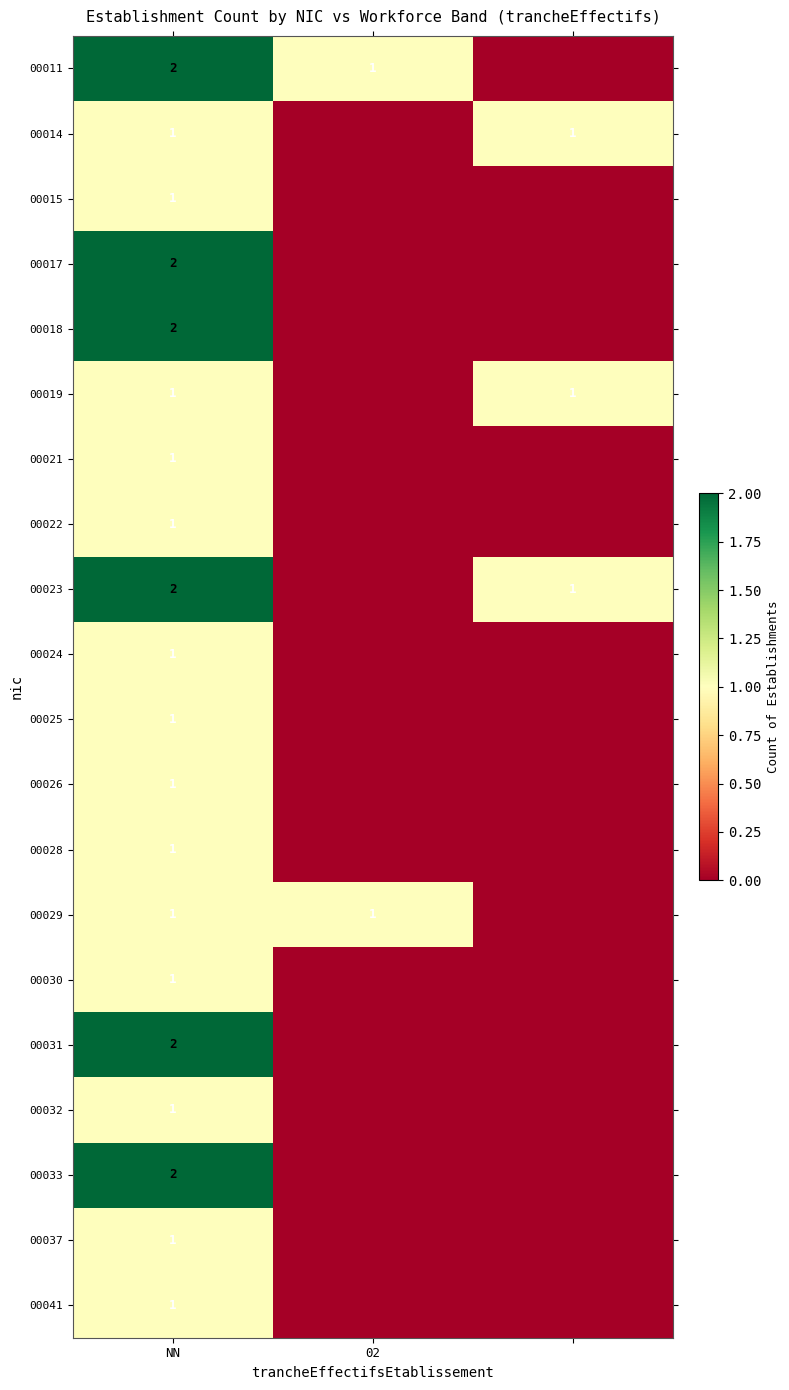

Is it true that 00022 equals 1 at NN?

True